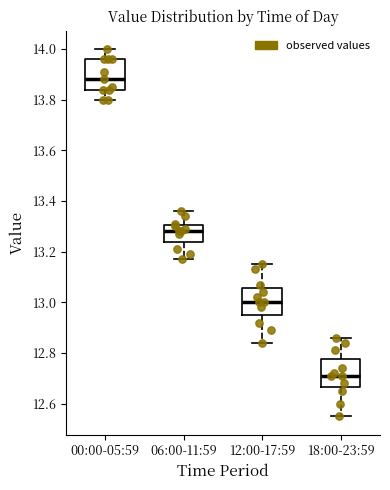

Which box has the lowest median line?

18:00-23:59